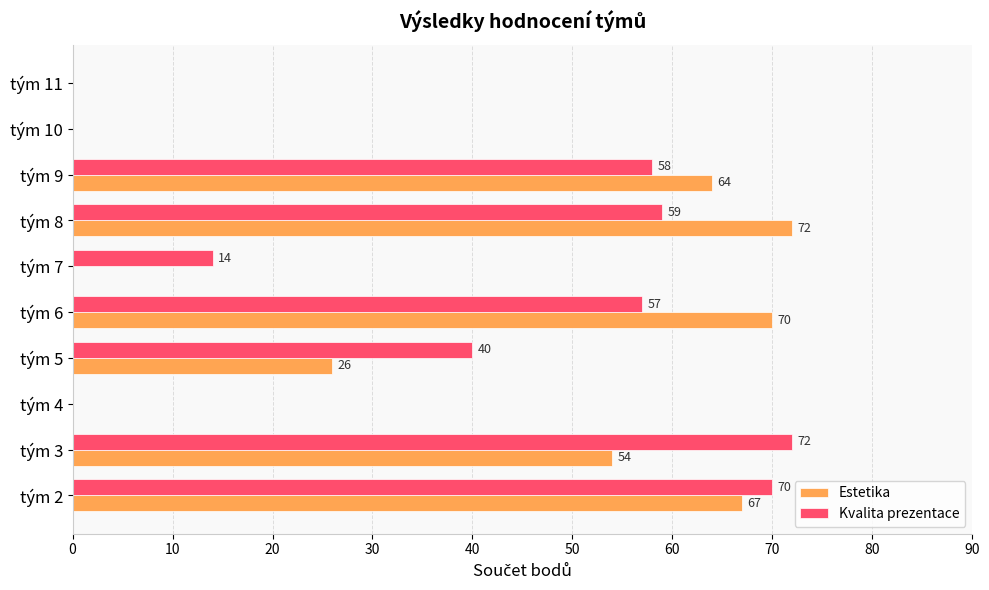

Count the number of categories in the chart.

10